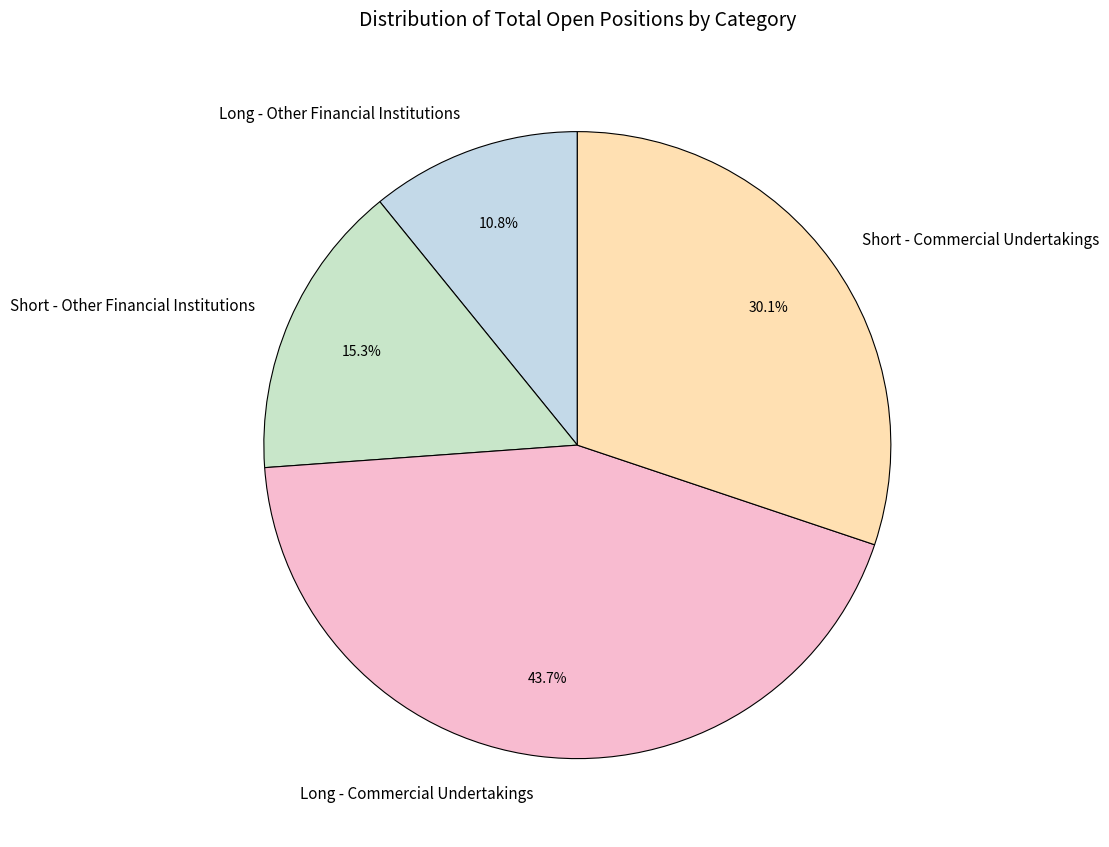

Which slice is the largest?

Long - Commercial Undertakings